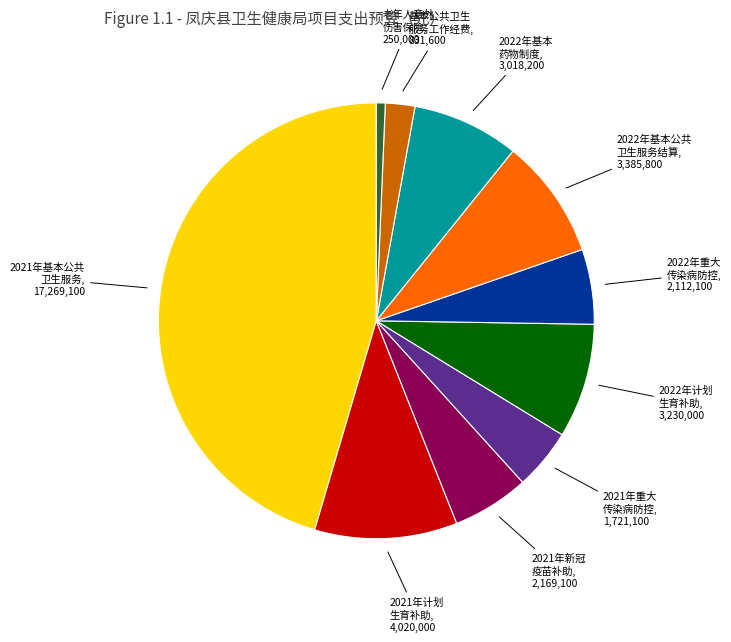

Is there a majority slice in this chart?

No